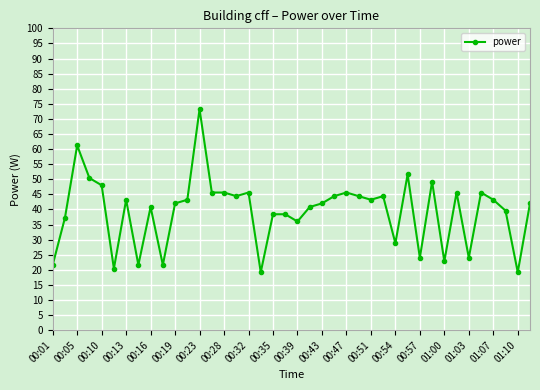

Reading right to left, transcribe all the data shown in this chart.

42.0	19.2	39.6	43.2	45.6	24.0	45.6	22.8	49.2	24.0	51.6	28.8	44.4	43.2	44.4	45.6	44.4	42.0	40.8	36.0	38.4	38.4	19.2	45.6	44.4	45.6	45.6	73.2	43.2	42.0	21.6	40.8	21.6	43.2	20.4	48.0	50.4	61.2	37.2	21.6